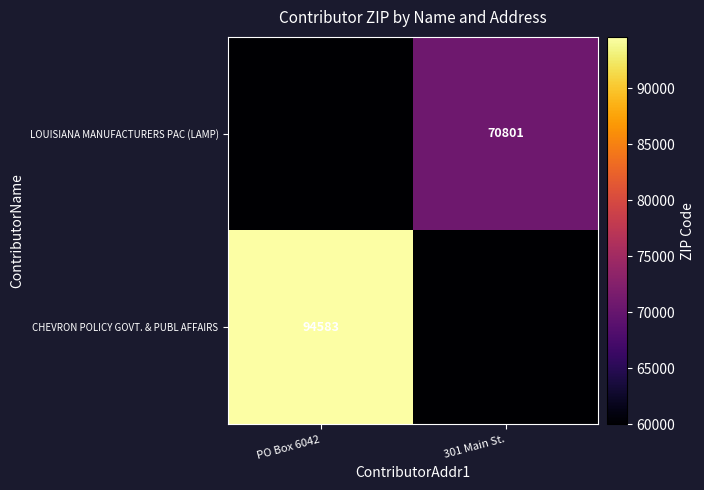

What is the spread (max minus min) of values at PO Box 6042?

34583